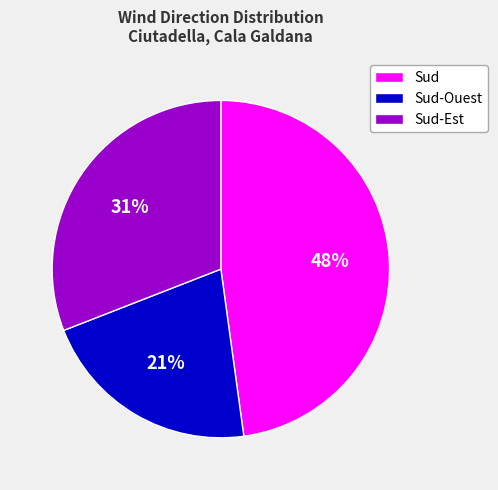

To the nearest percent, what is the difference between the Sud-Ouest and Sud slice percentages?

27%